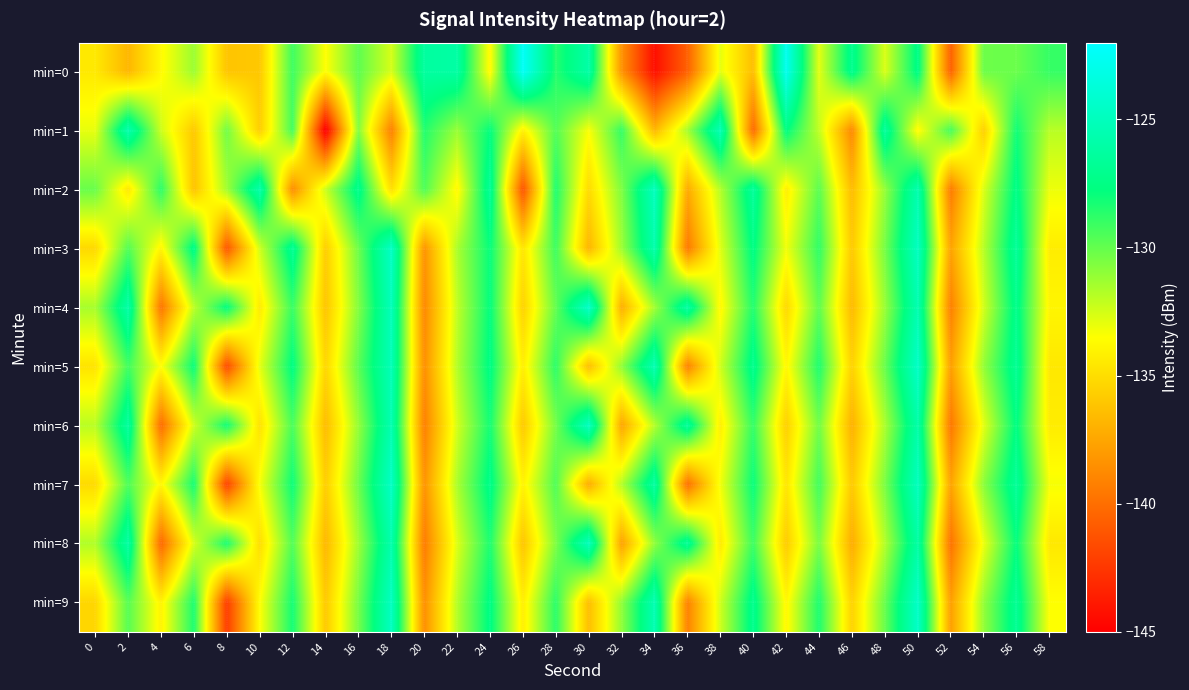

Count the number of categories in the chart.

30